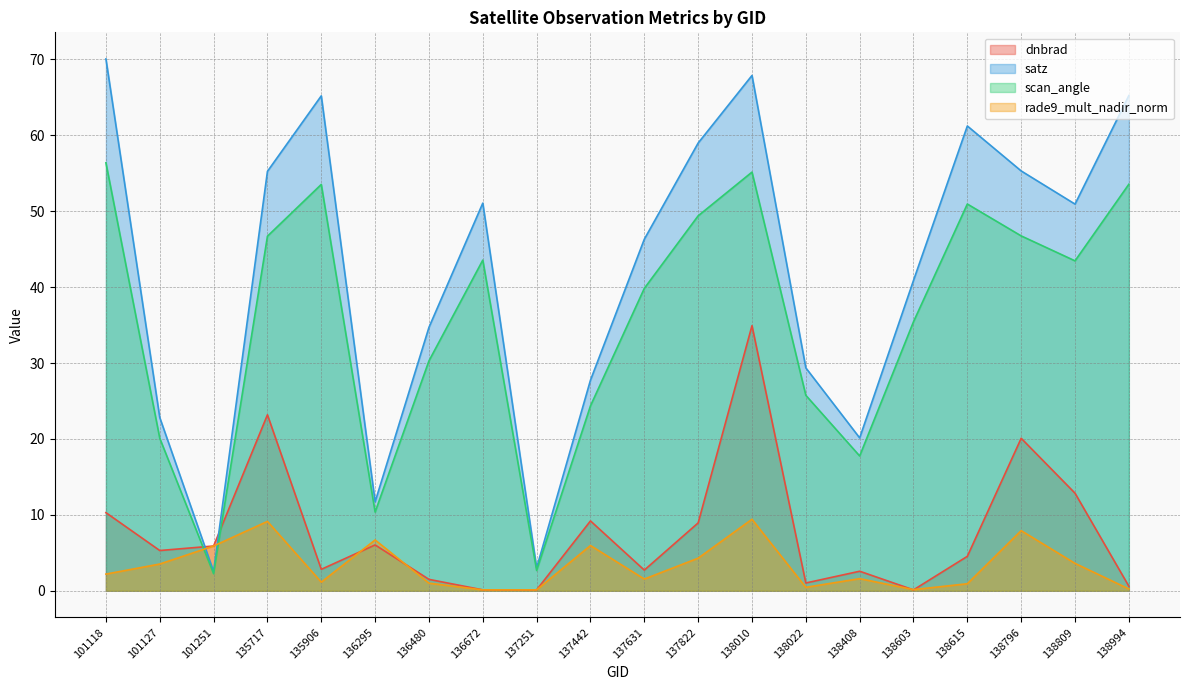

What is the sum of the dnbrad values at 101118 and 138796?

30.4